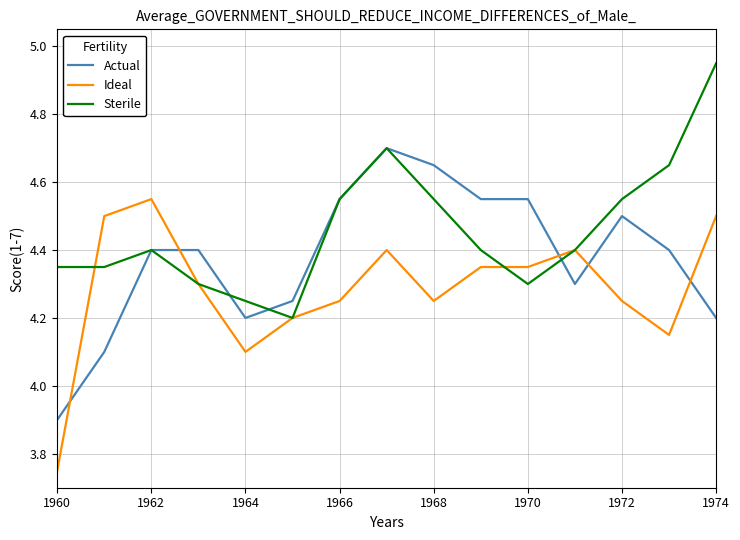

How many times do Actual and Ideal cross each other?

5